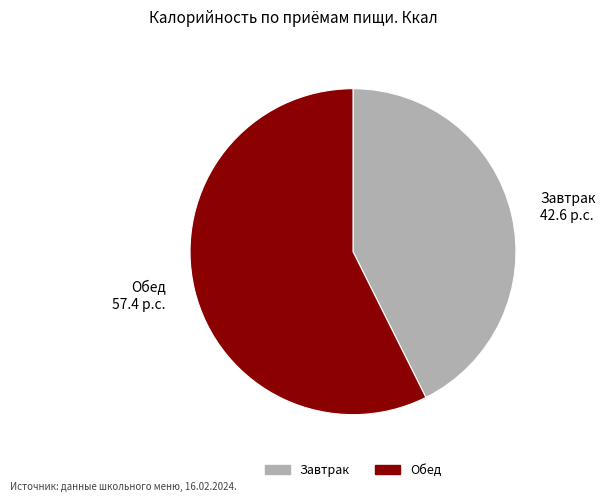

Rank the categories by value from highest to lowest.

Обед, Завтрак